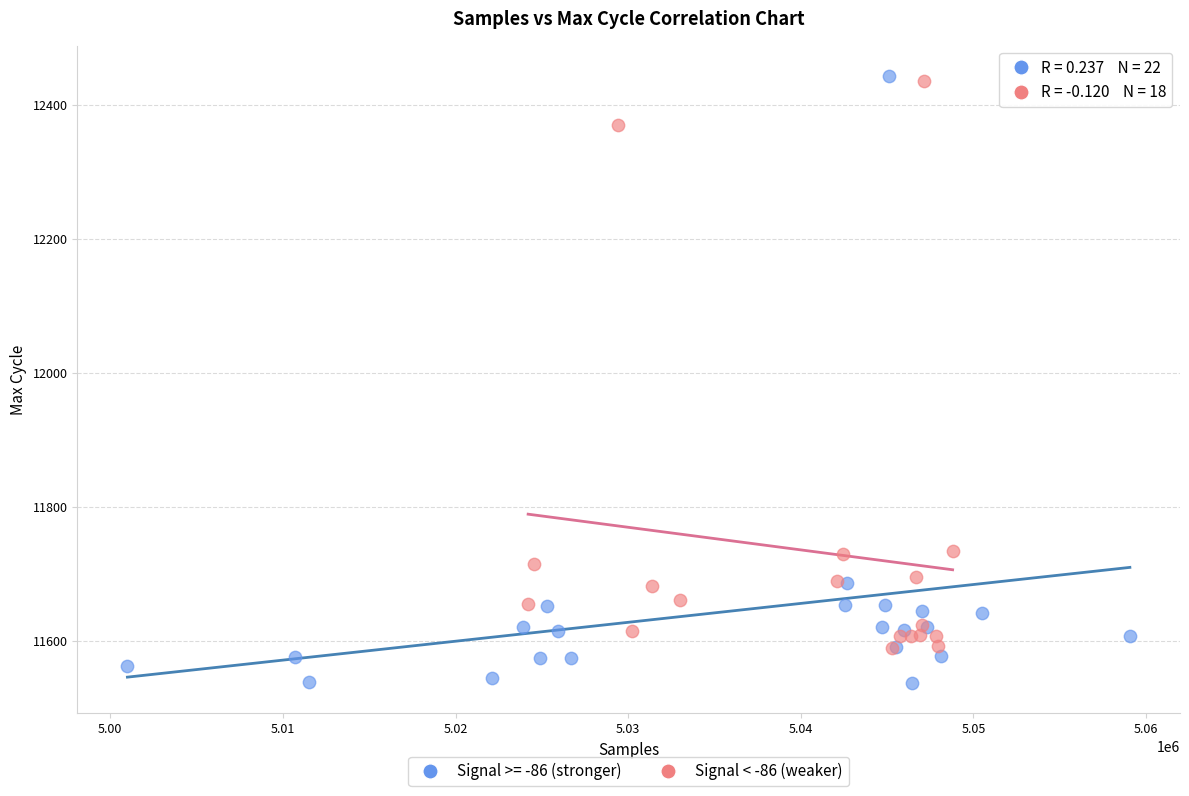

Which series has the widest spread of Y values?

Signal >= -86 (stronger)